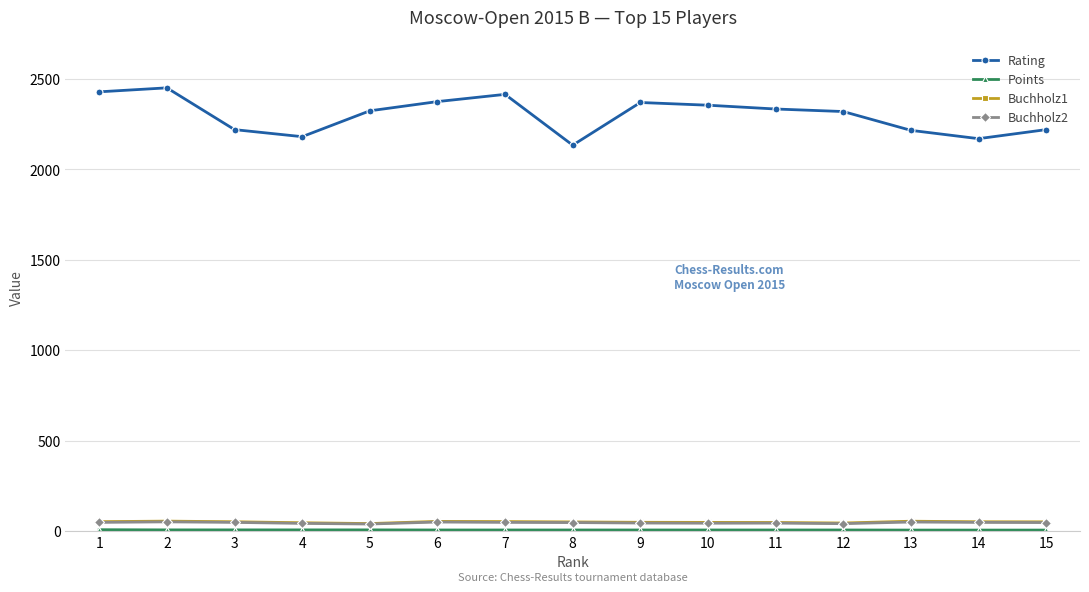

At which category does the chart reach its peak across all series?

2